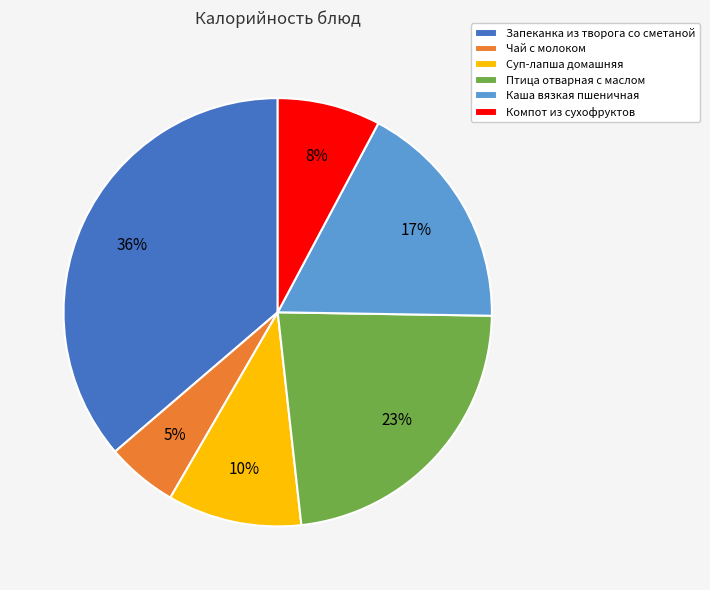

What percentage is the Каша вязкая пшеничная slice, to the nearest percent?

17%